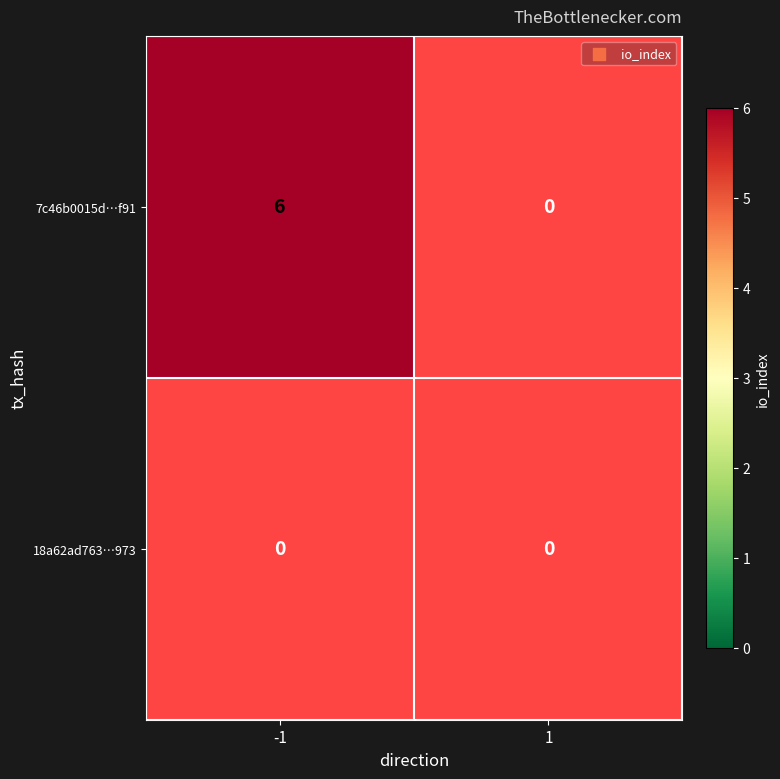

Where is 18a62ad763972c26447e4f65225c63d61075973 nearest to the value 0?

-1